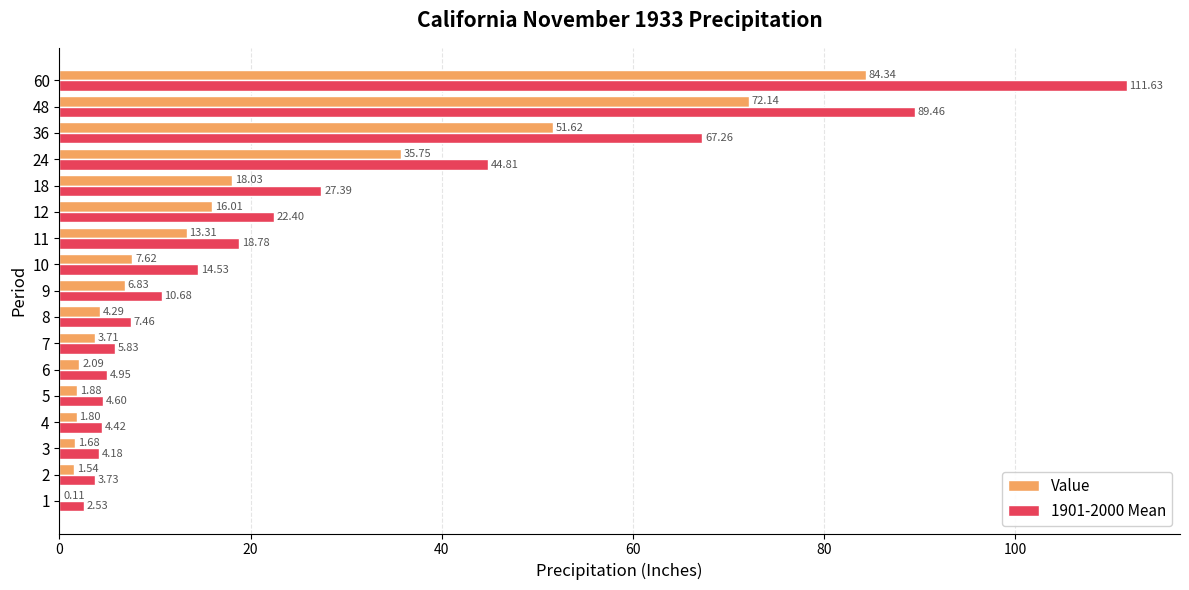

At which category is the sum across all series the highest?

60